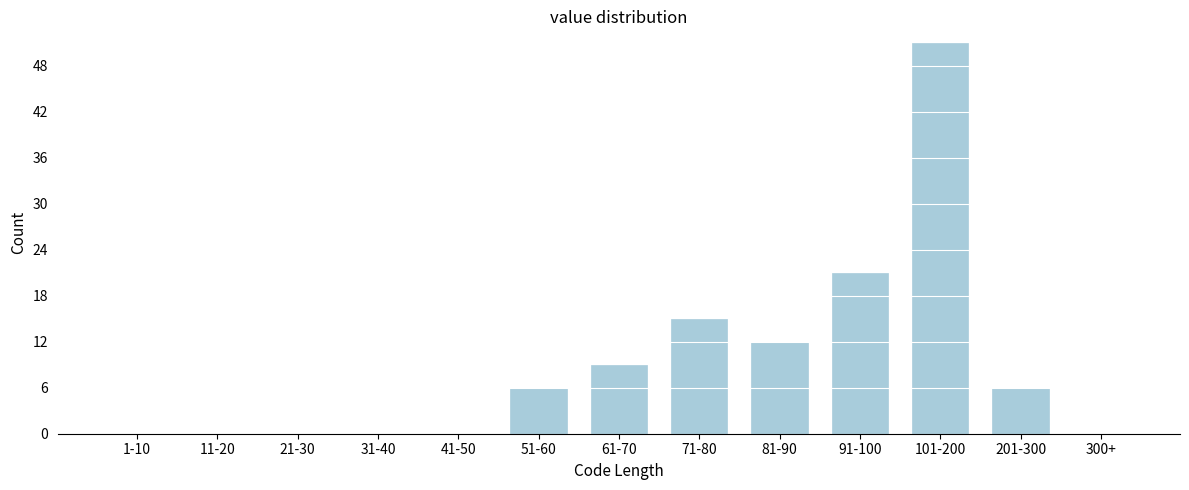

Reading right to left, extract all data points from this chart.

300+=0	201-300=6	101-200=51	91-100=21	81-90=12	71-80=15	61-70=9	51-60=6	41-50=0	31-40=0	21-30=0	11-20=0	1-10=0